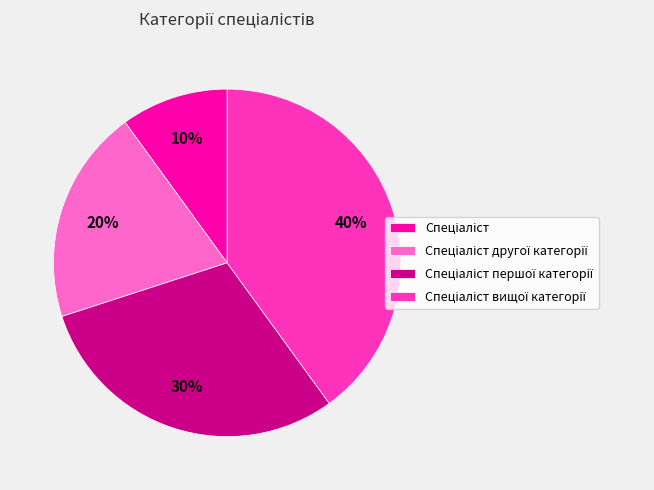

Does any single category account for the majority?

No